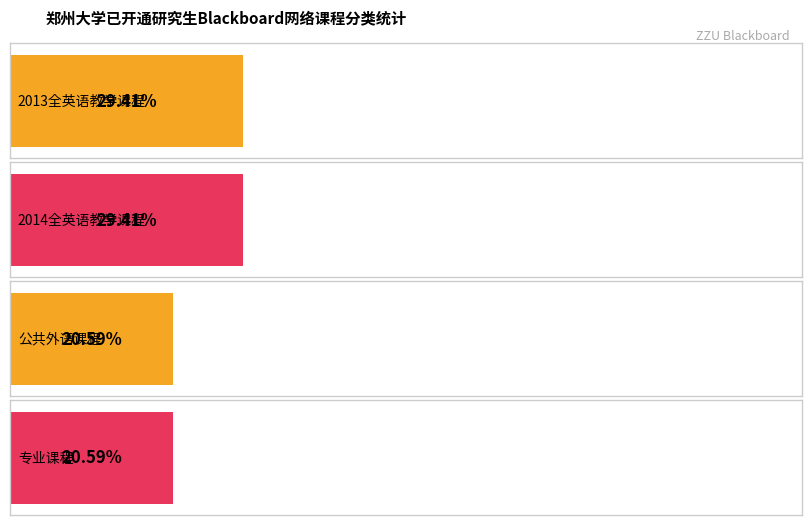

How many data points does each series have?

4